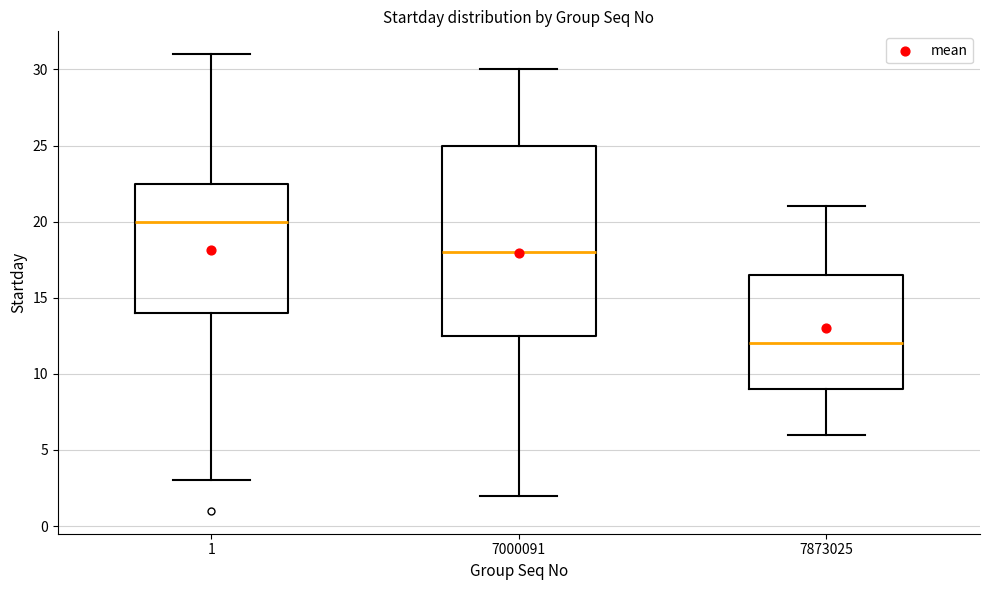

Which box is the tallest, from its lower edge to its upper edge?

7000091